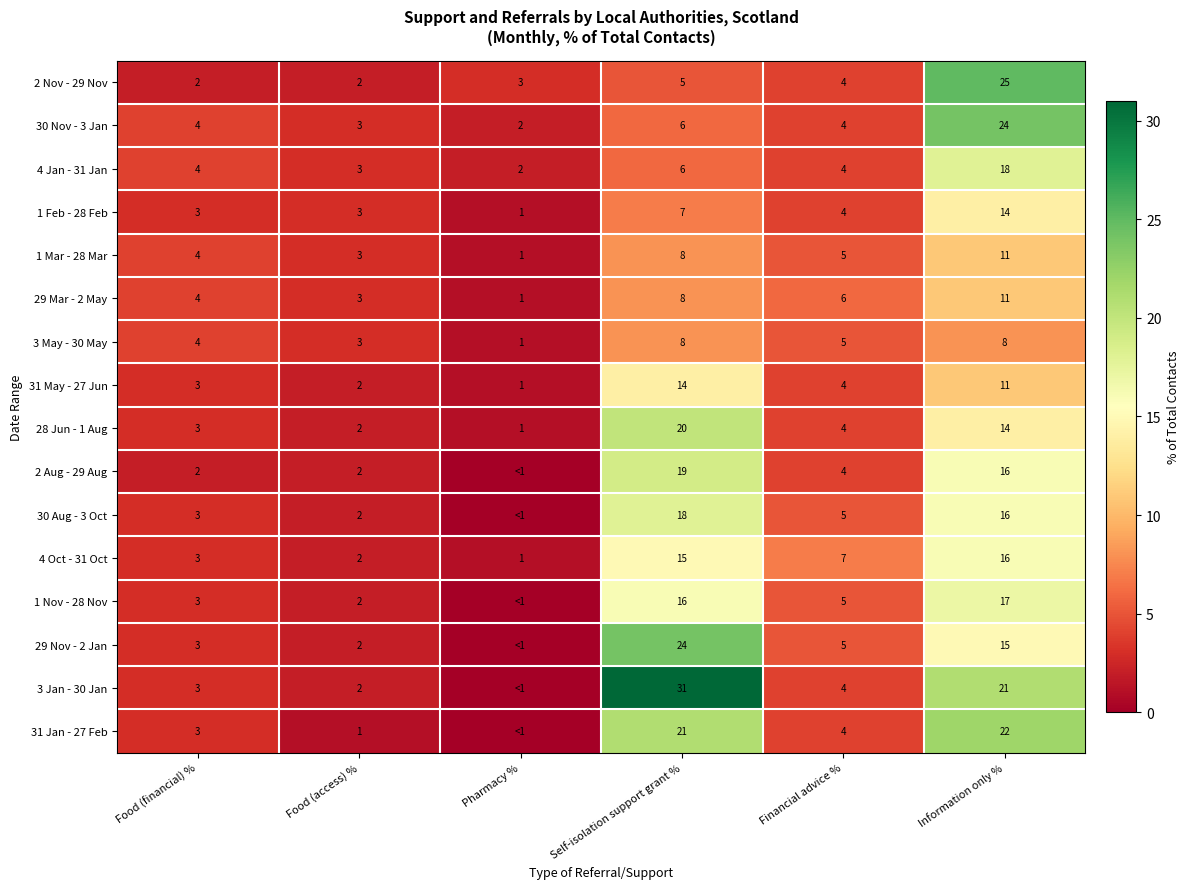

At which label is 30 Nov - 3 Jan closest to 13?

Self-isolation support grant %